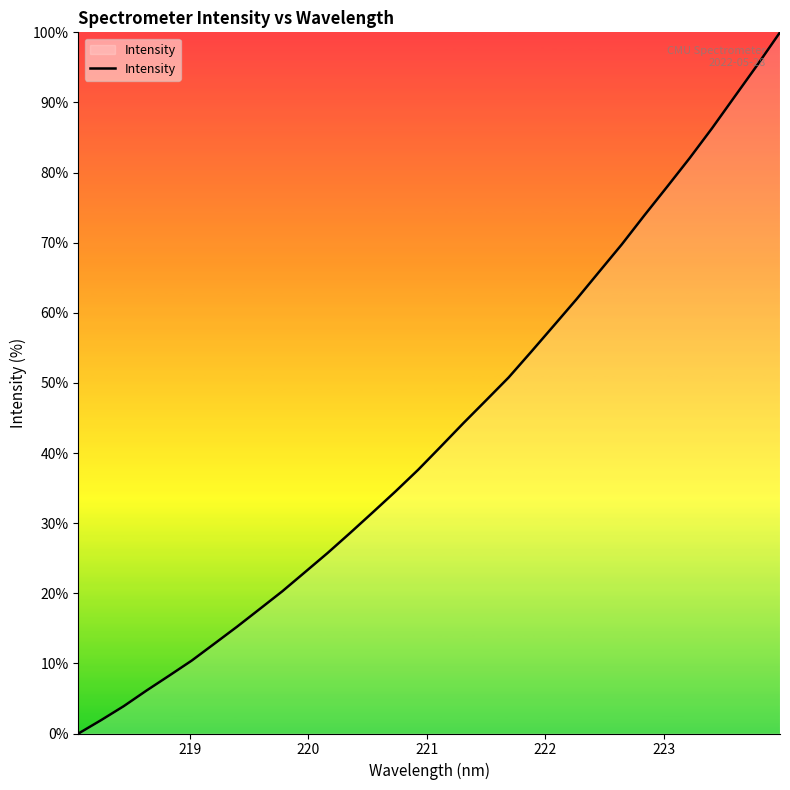

What is the greatest value displayed?

100.0